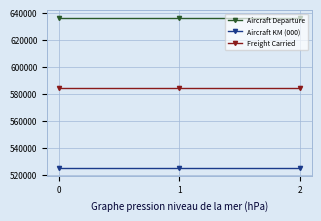

How many data points does each series have?

3